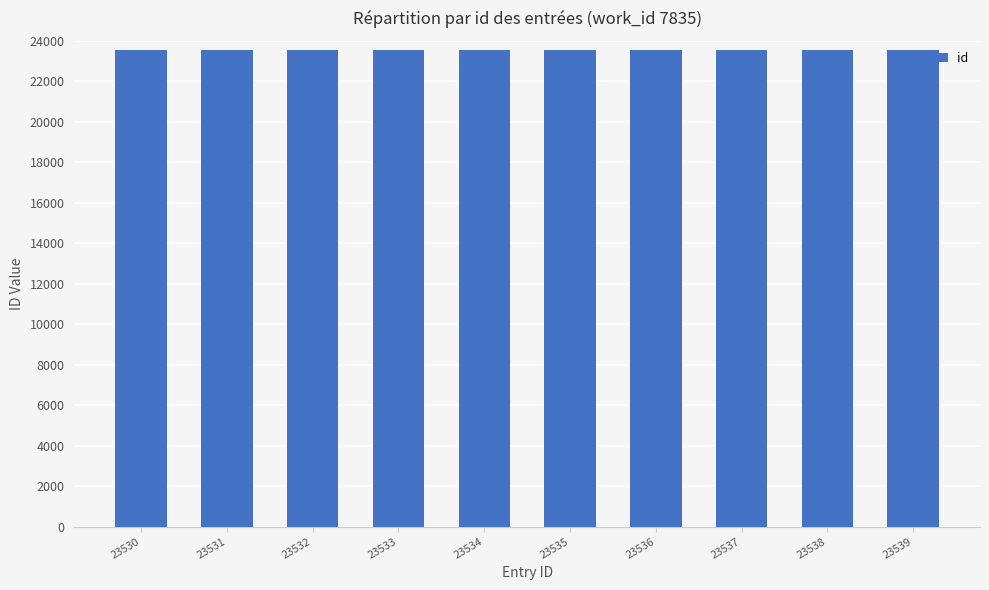

How many data points are less than 23535?

5